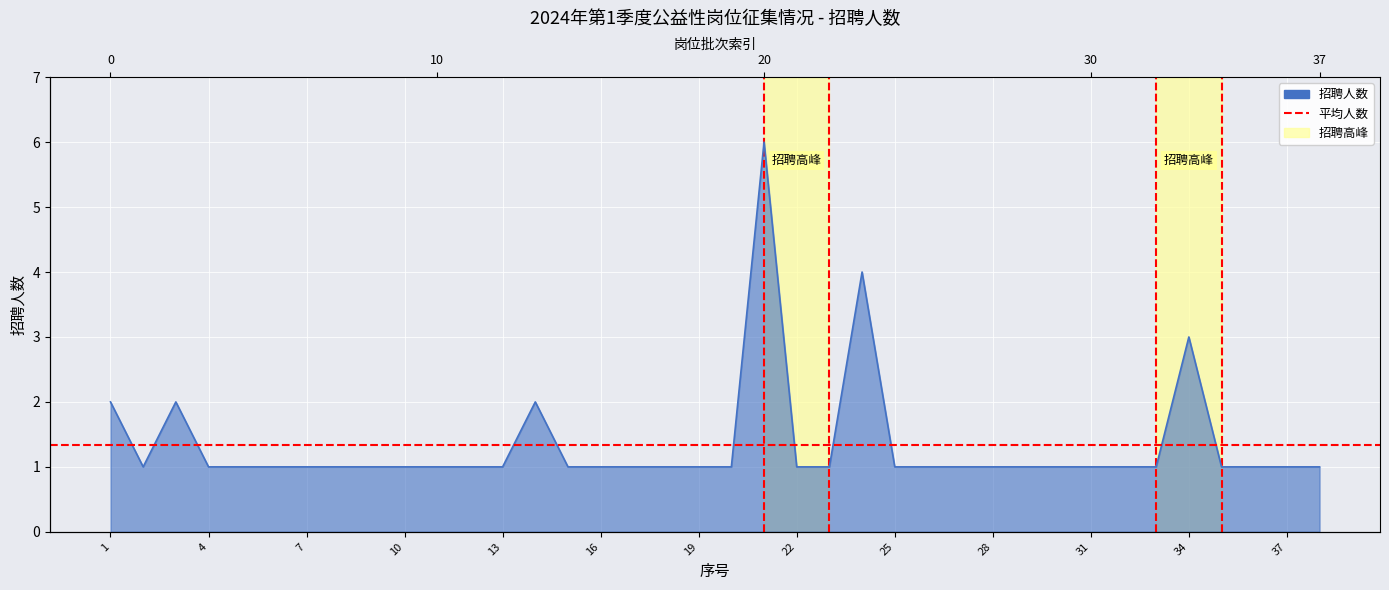

What is the difference between the maximum and minimum values?

5